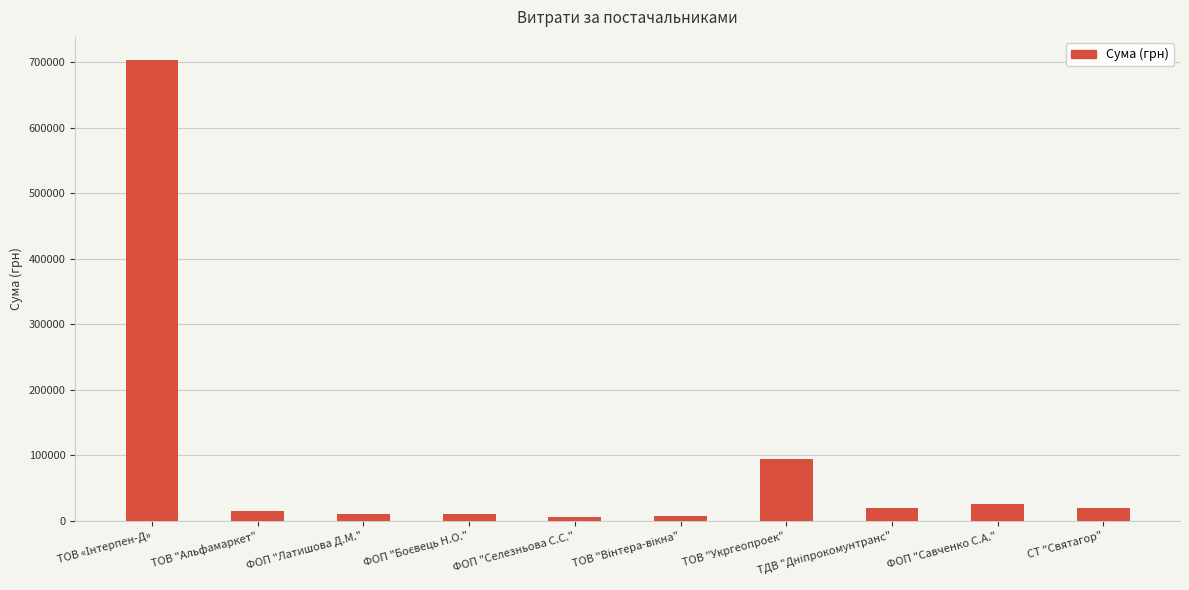

Approximately how many times larger is the value at ФОП "Савченко С.А." compared to СТ "Святагор"?

1.4